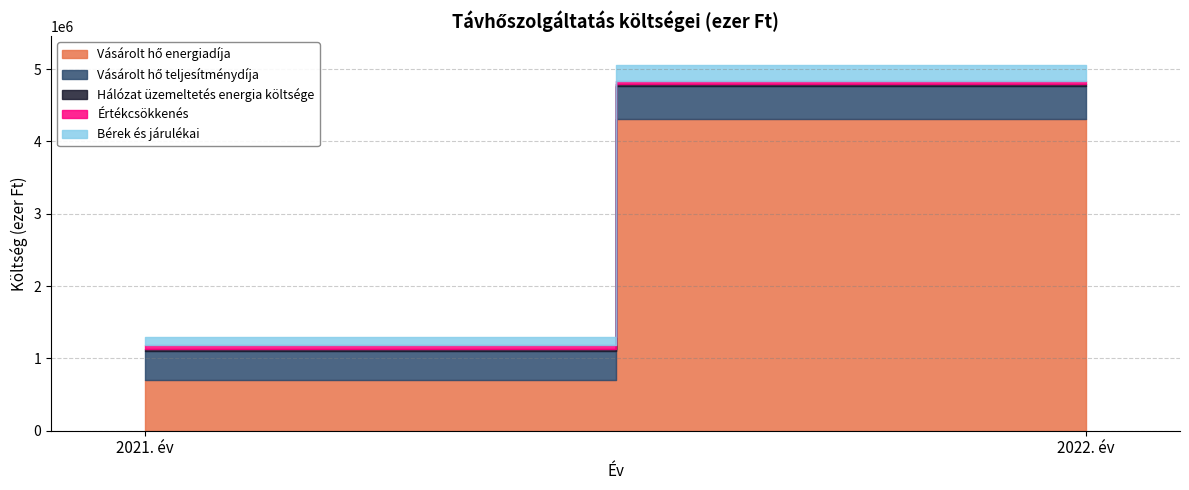

Which series has the largest range (max minus min)?

Vásárolt hő energiadíja